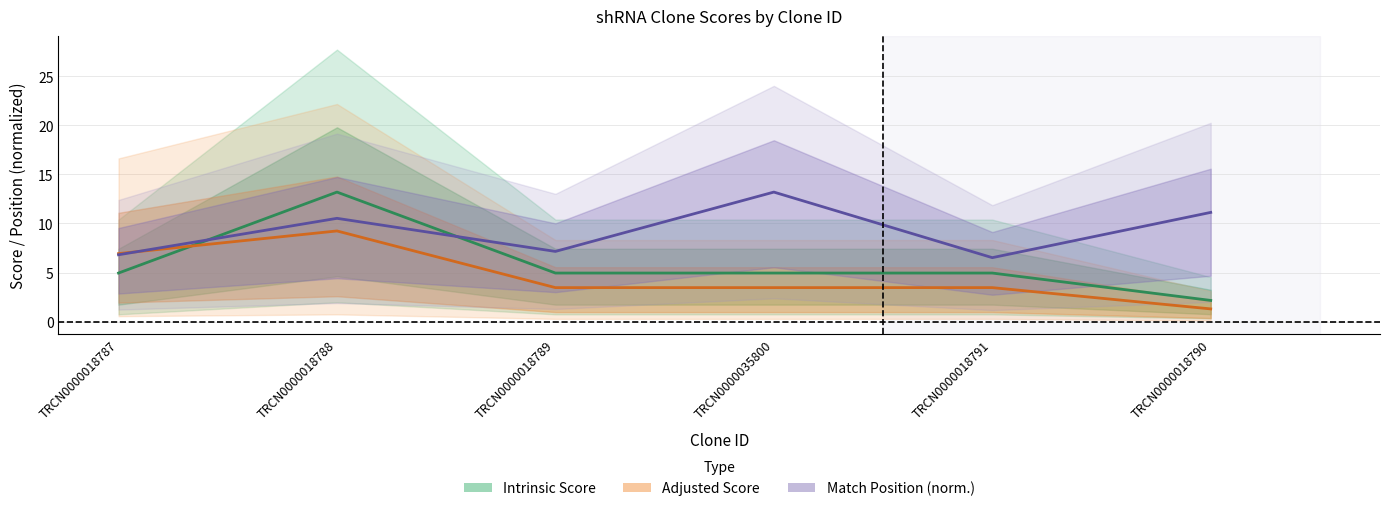

Which series has the largest range (max minus min)?

Intrinsic Score